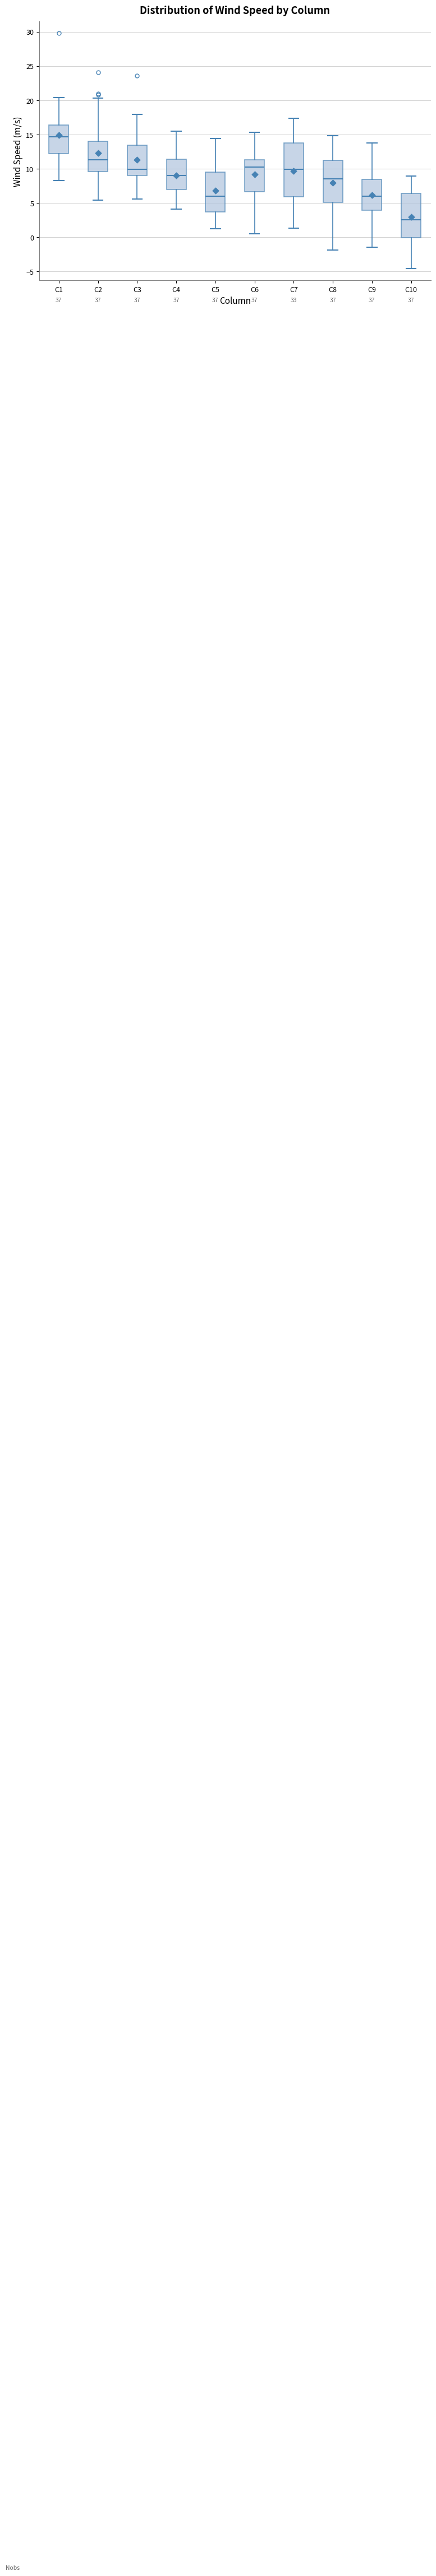

Which box is the tallest, from its lower edge to its upper edge?

C7